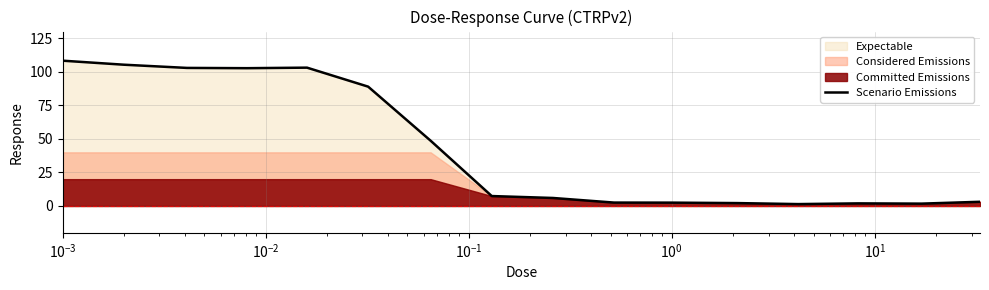

Count the number of categories in the chart.

16